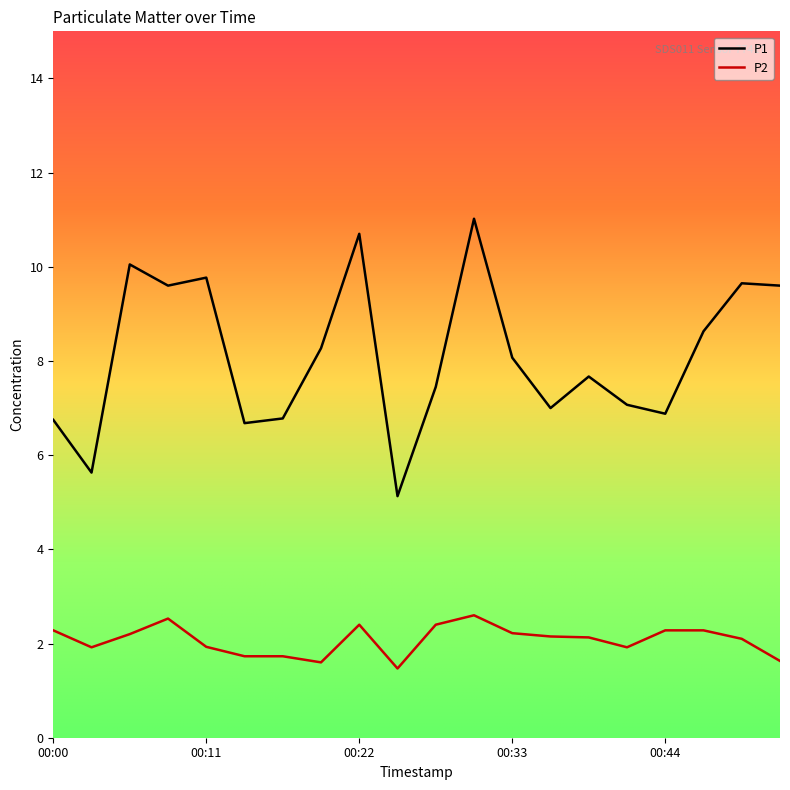

True or false: P2 and P1 cross at least once.

False